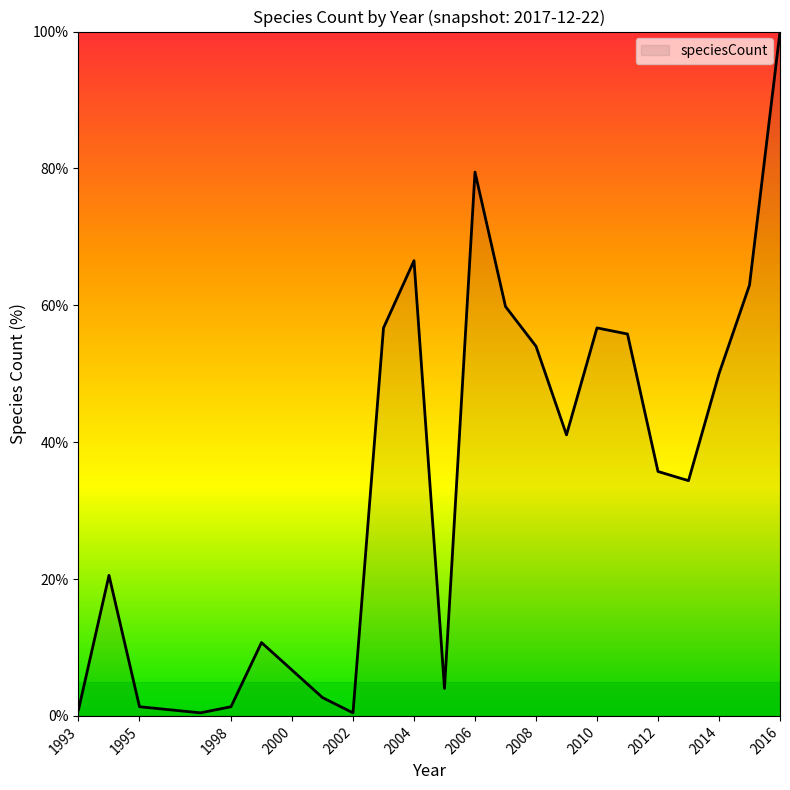

Reading right to left, list all the values displayed in this chart.

100.0	62.9	50.0	34.4	35.7	55.8	56.7	41.1	54.0	59.8	79.5	4.0	66.5	56.7	0.4	2.7	6.7	10.7	1.3	0.4	1.3	20.5	0.9